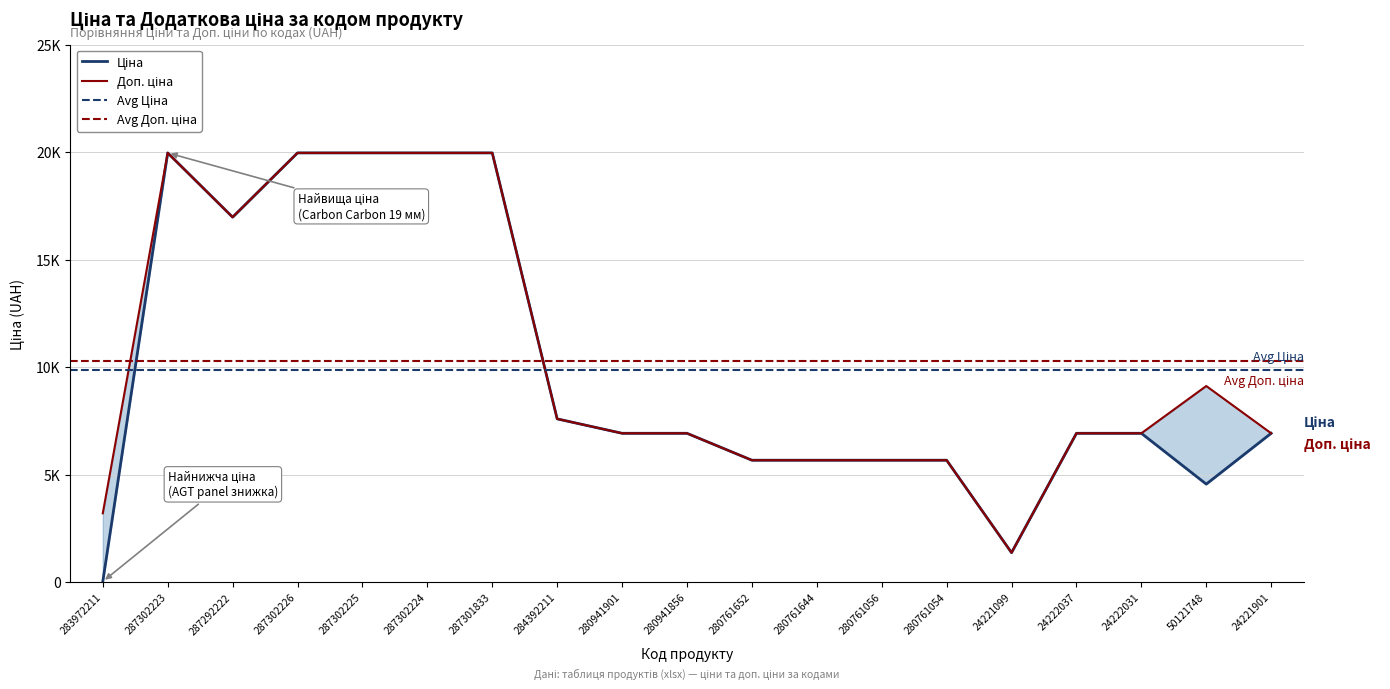

List the series in order of their peak value, lowest first.

Ціна, Доп. ціна